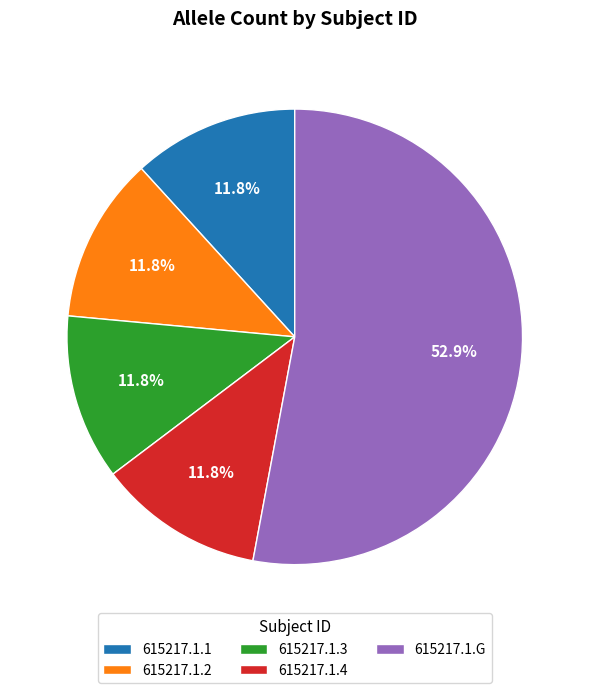

What is the ratio of the value at 615217.1.G to the value at 615217.1.1?

4.5